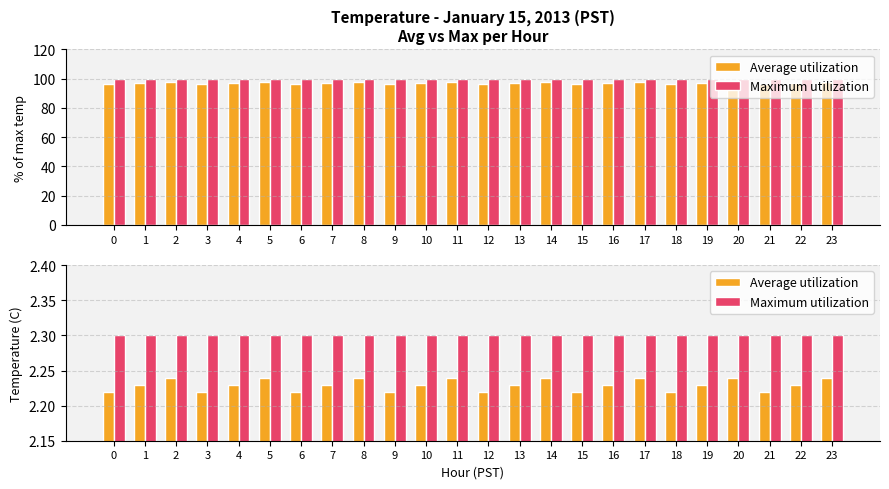

How many groups of bars are there?

24